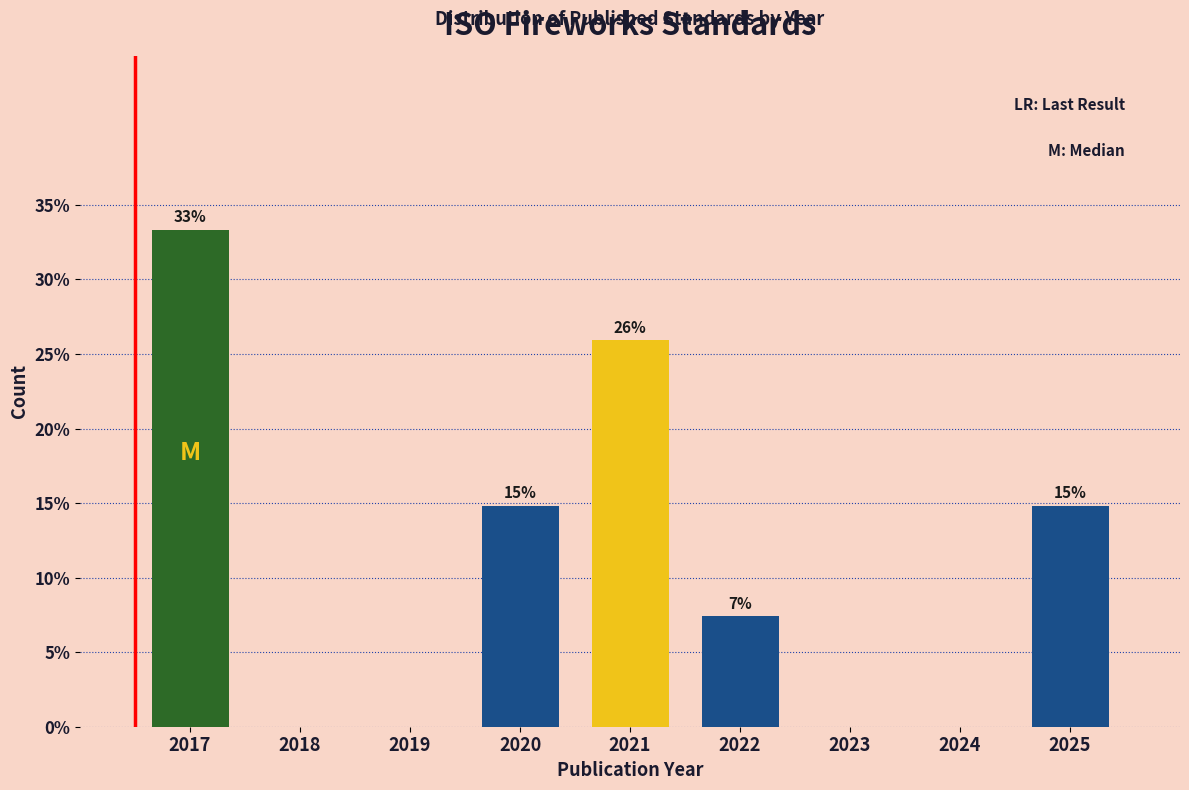

Are the bars horizontal?

No